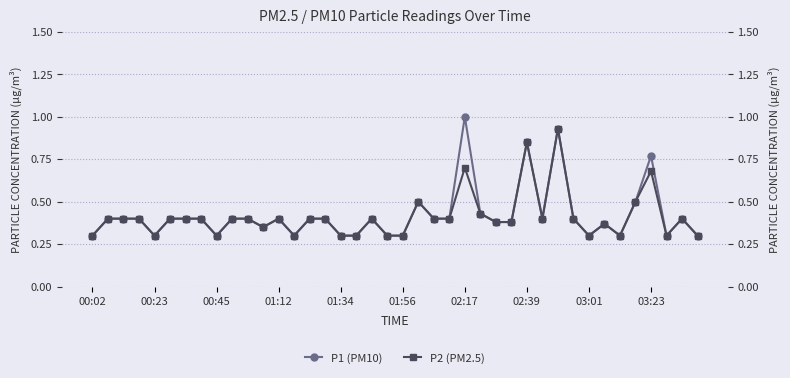

What is the sum of all P1 (PM10) values?

16.9